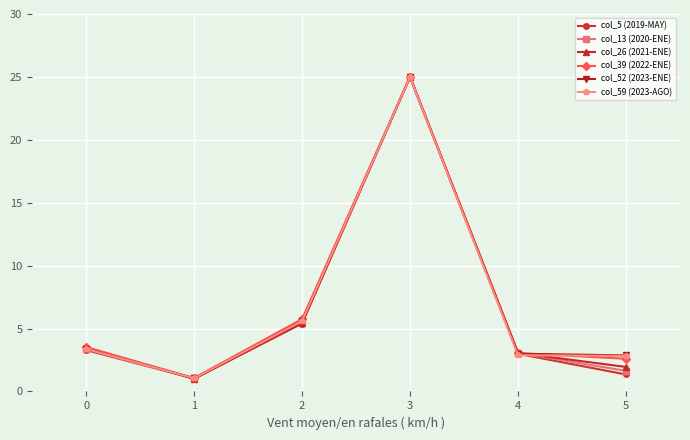

What is the sum of all col_26 (2021-ENE) values?

40.0